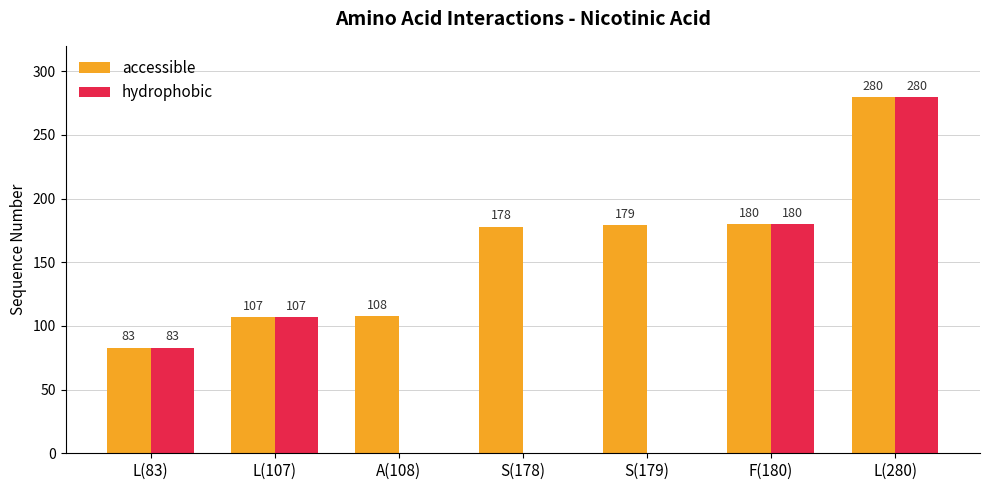

How many data points does each series have?

7